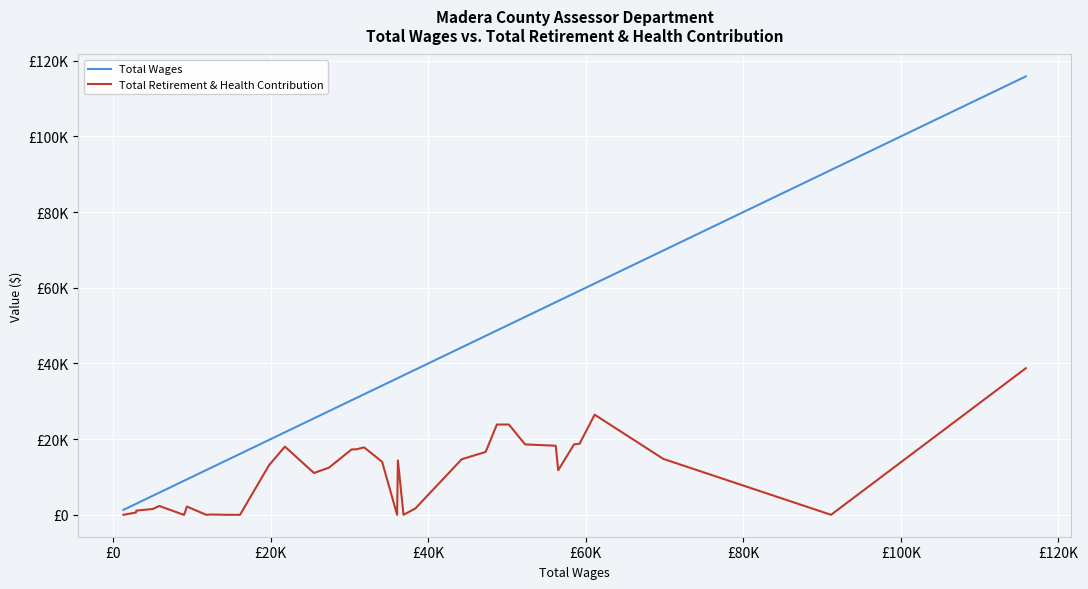

Is this an area chart (filled region under the line)?

No